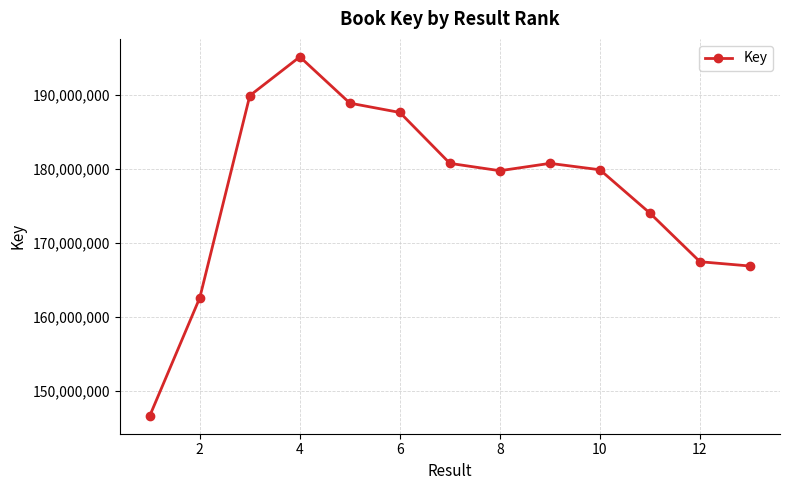

True or false: the data has more than 0 interior local peaks.

True